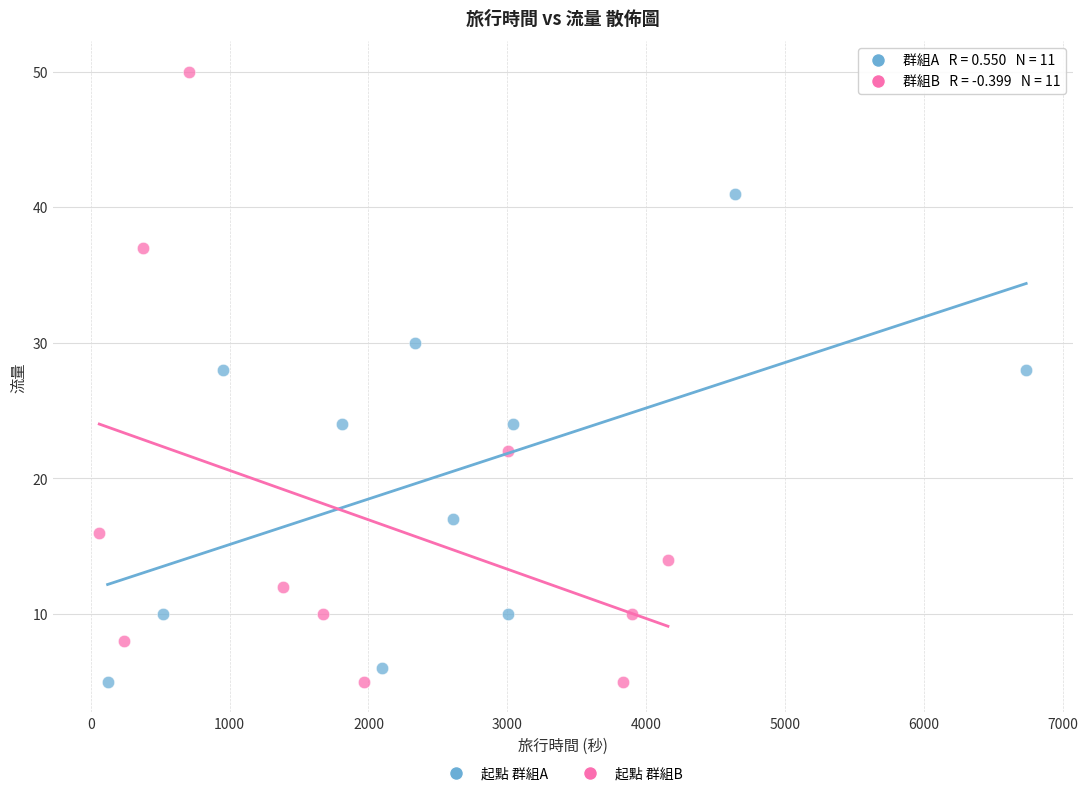

Which series reaches the maximum Y coordinate?

起點 群組B